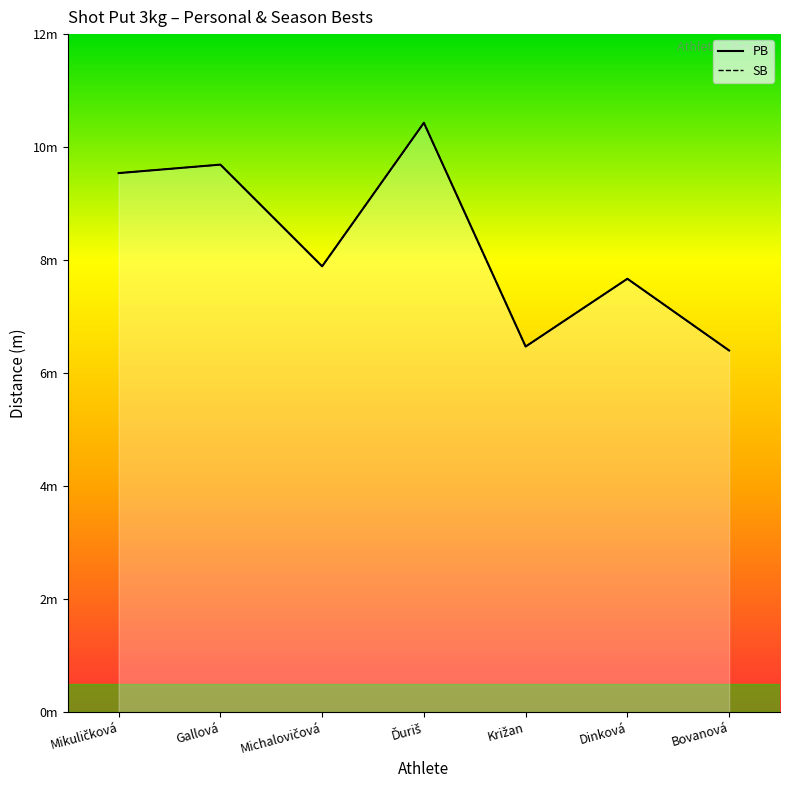

The value of SB at Michalovičová is 2.0. True or false?

False